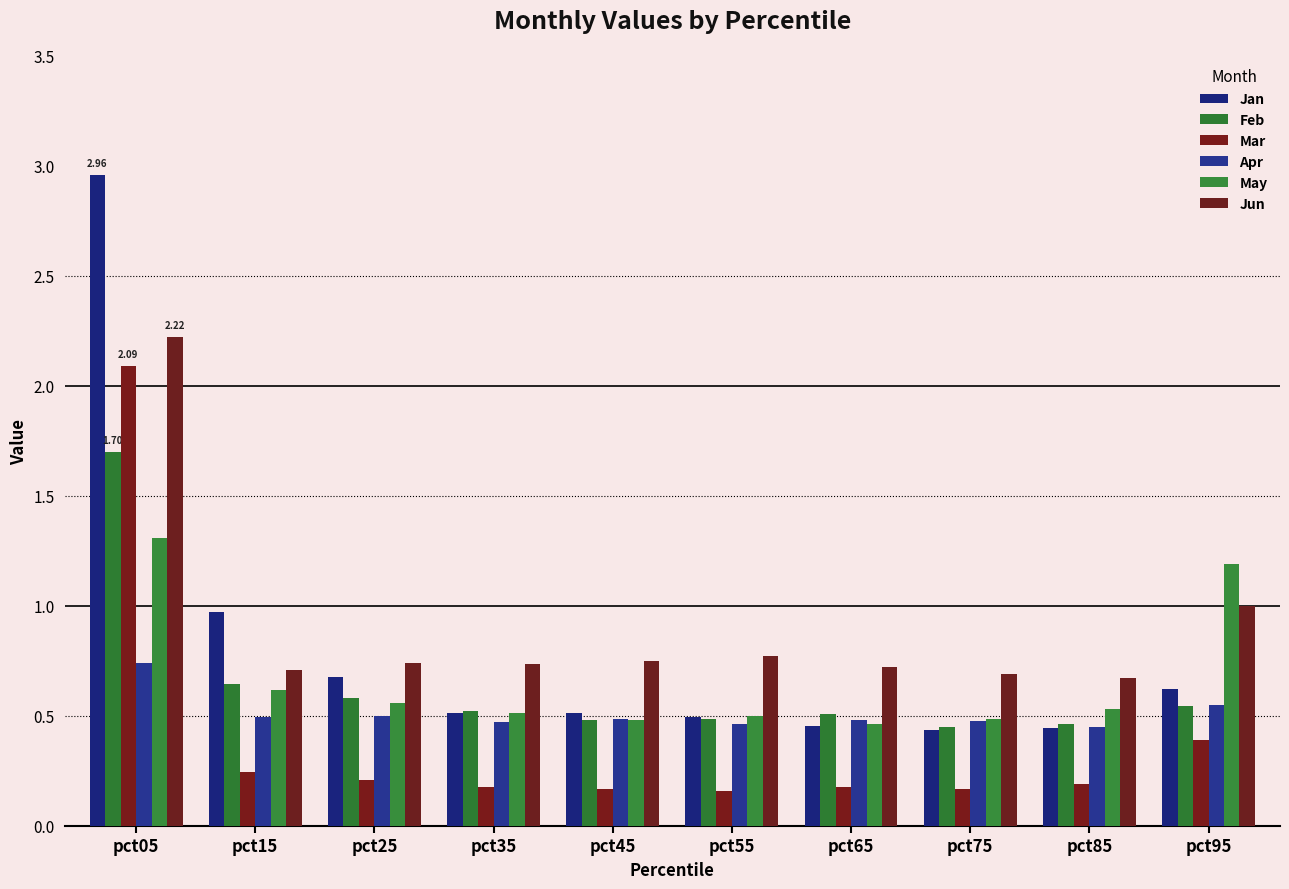

How many bars are there in each group?

6